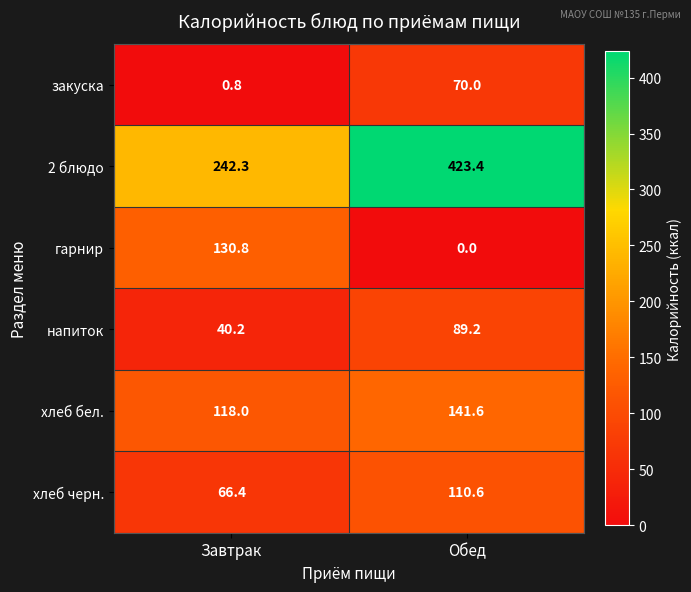

Which series has the largest range (max minus min)?

2 блюдо